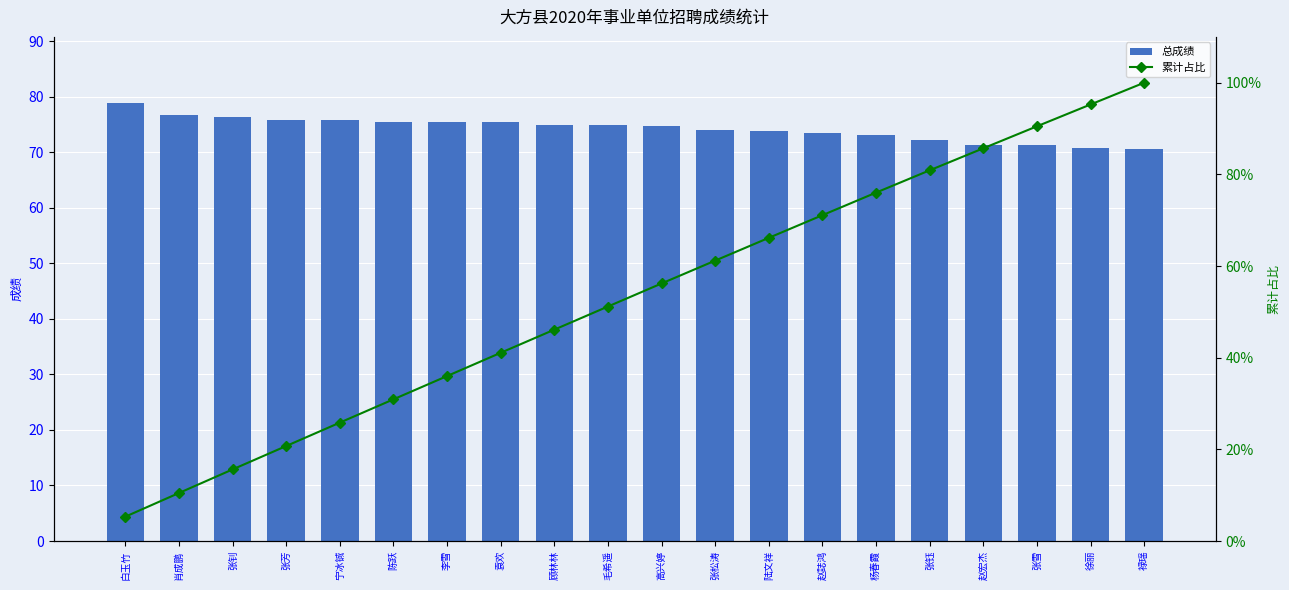

Where is 累计占比 nearest to the value 52?

毛希遥